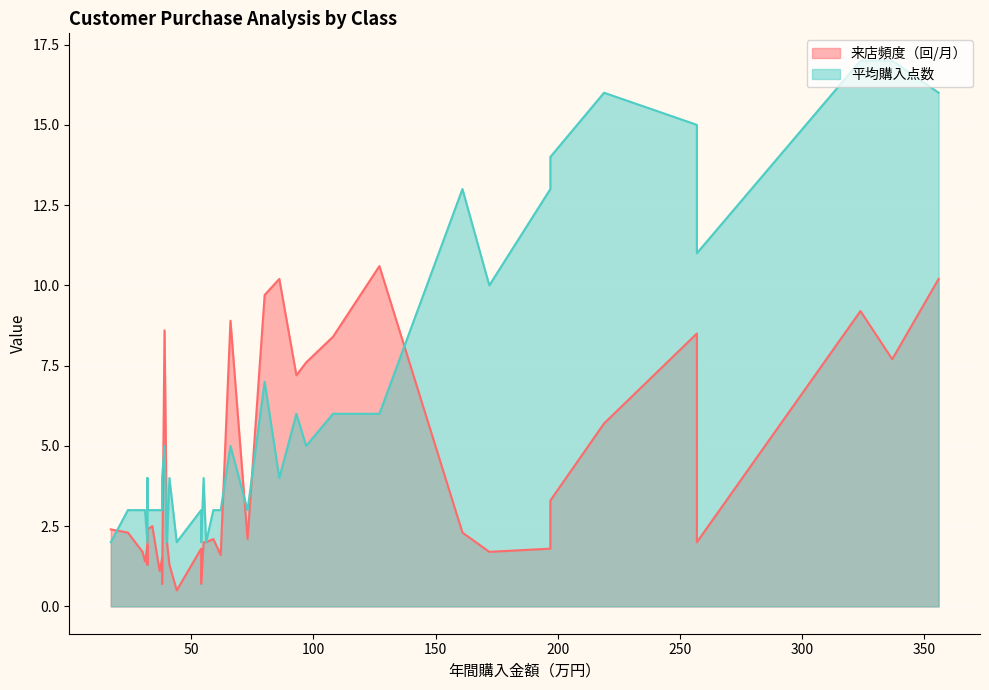

At 73, list the series in order from largest to smallest.

平均購入点数, 来店頻度（回/月）